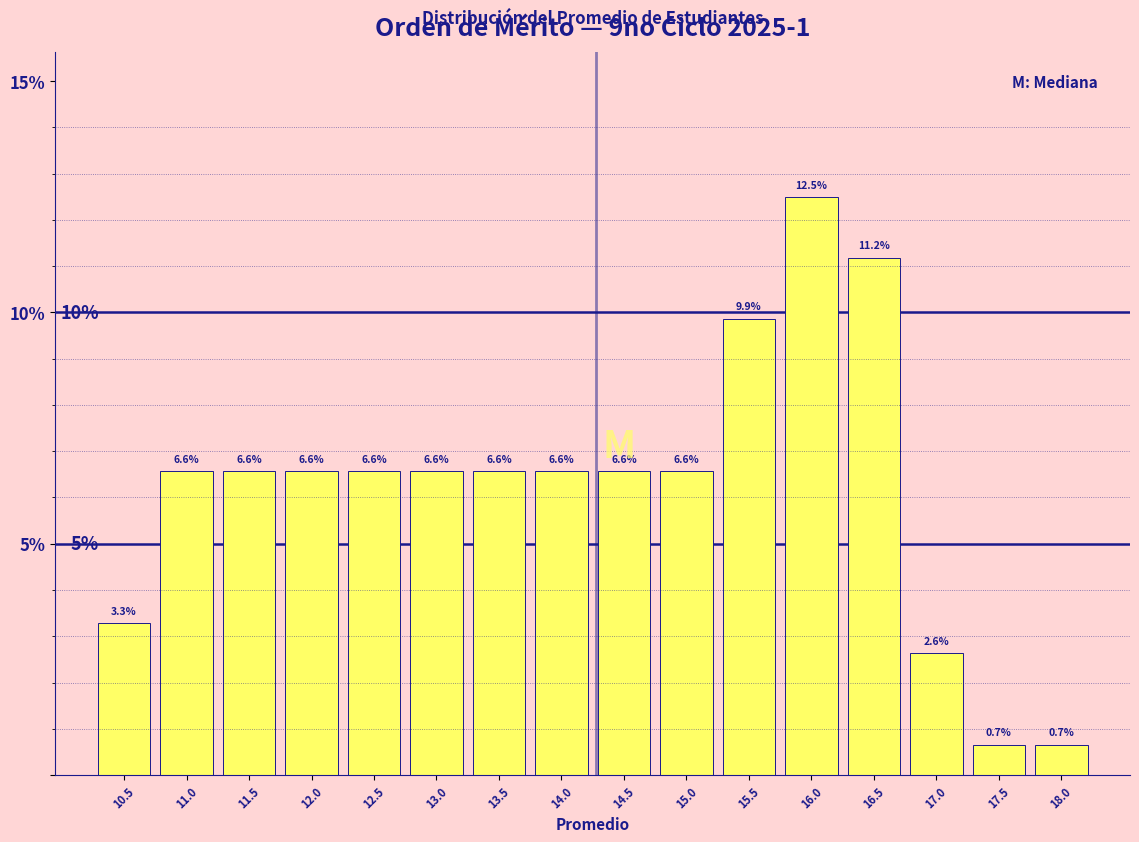

Which range on the x-axis has the tallest bar?

15.75 to 16.25